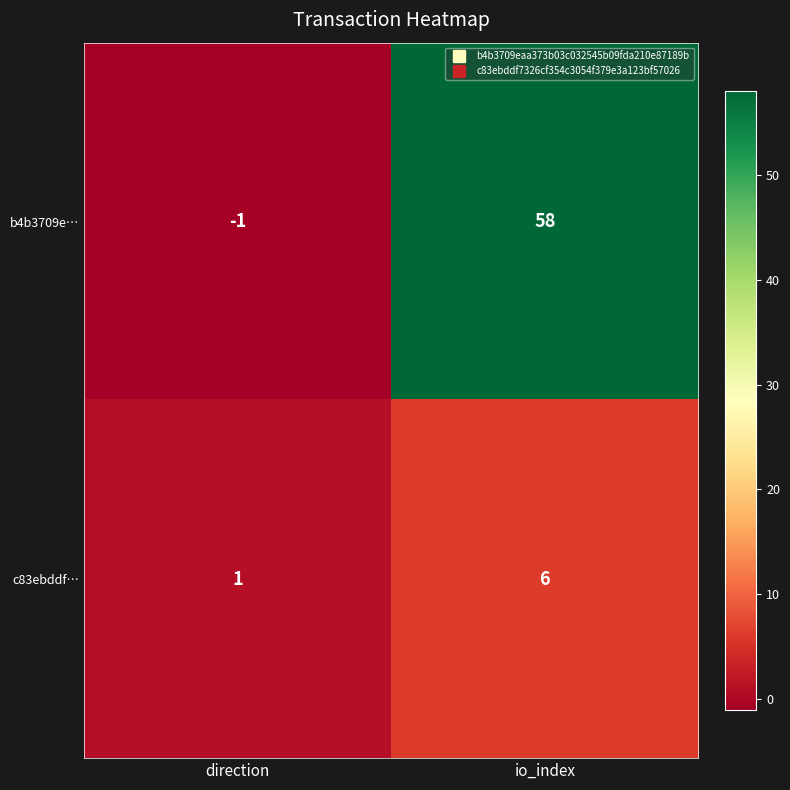

What is the difference between the maximum and minimum values in the b4b3709e… series?

59